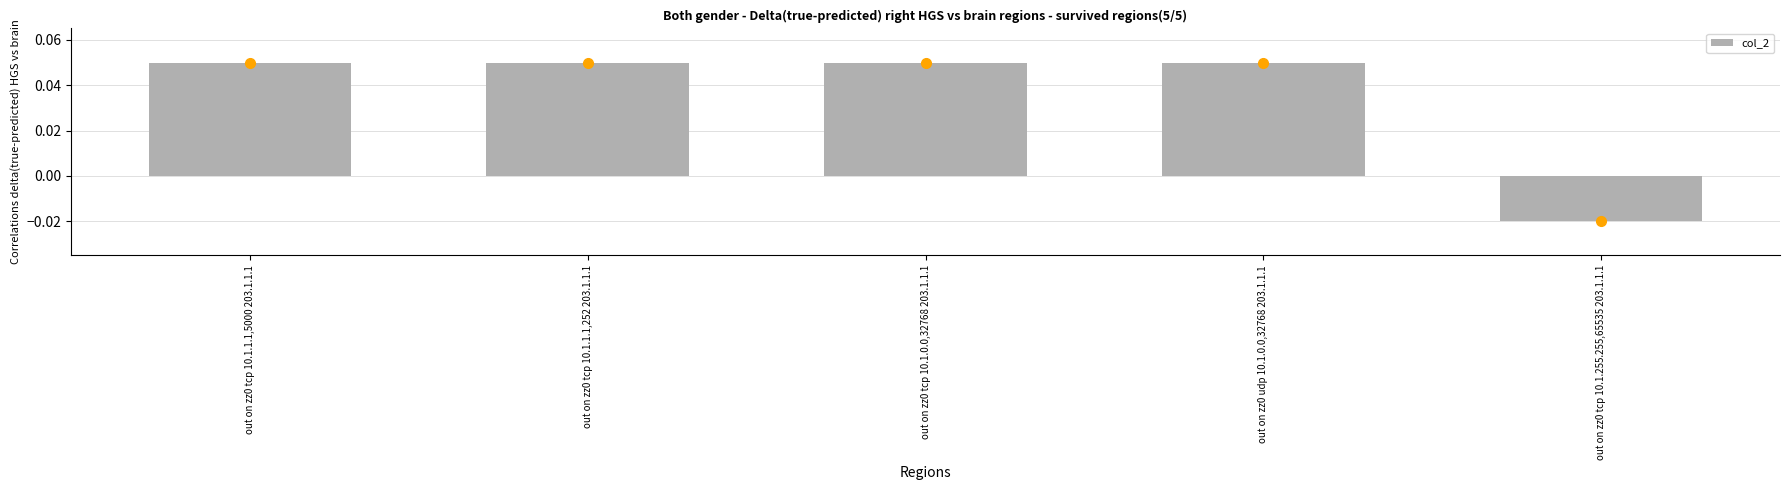

How many values are between 0 and 1?

4